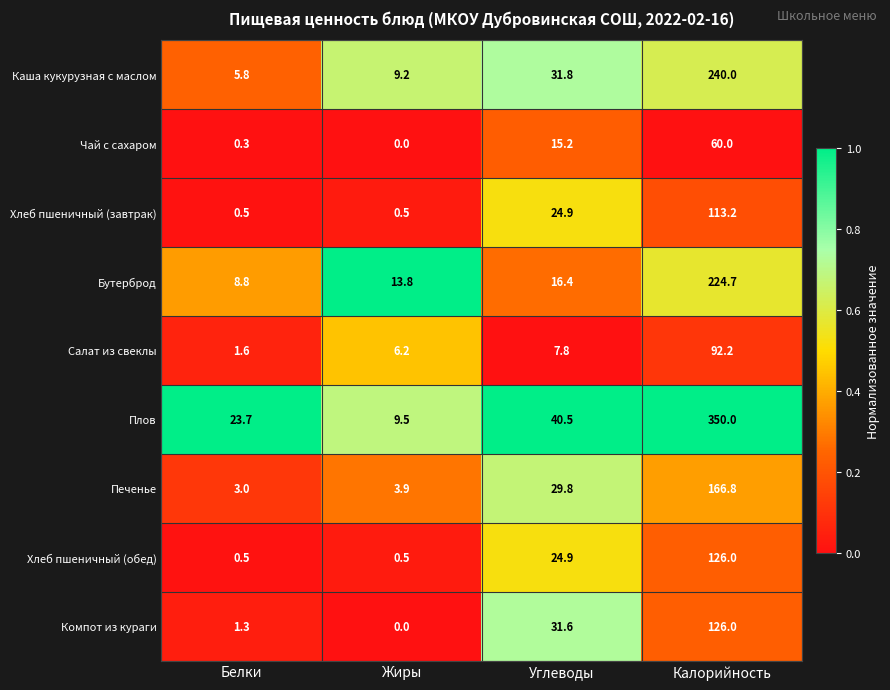

Where is Салат из свеклы nearest to the value 46?

Углеводы